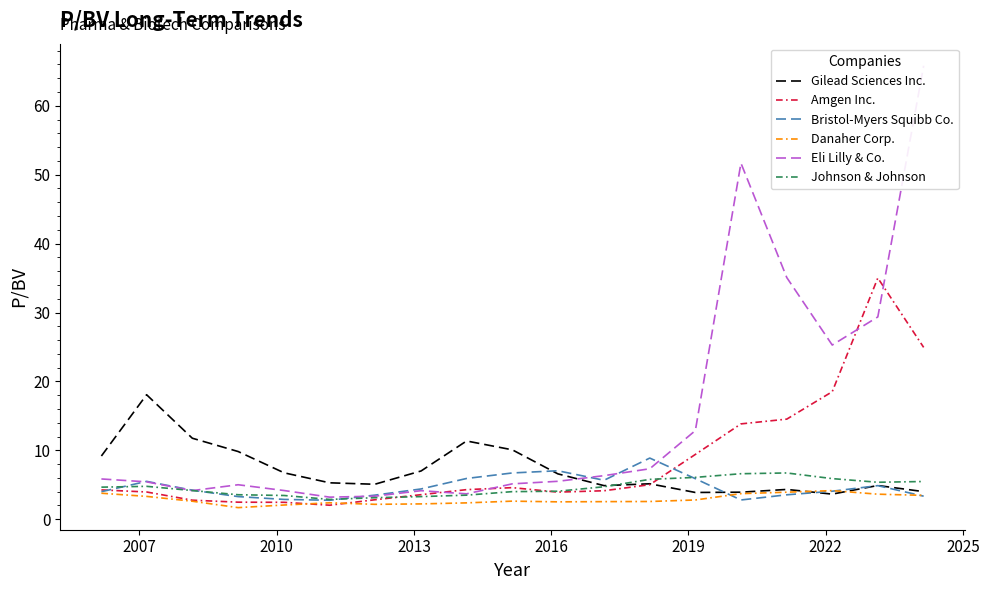

What is the maximum value for Bristol-Myers Squibb Co.?

8.9